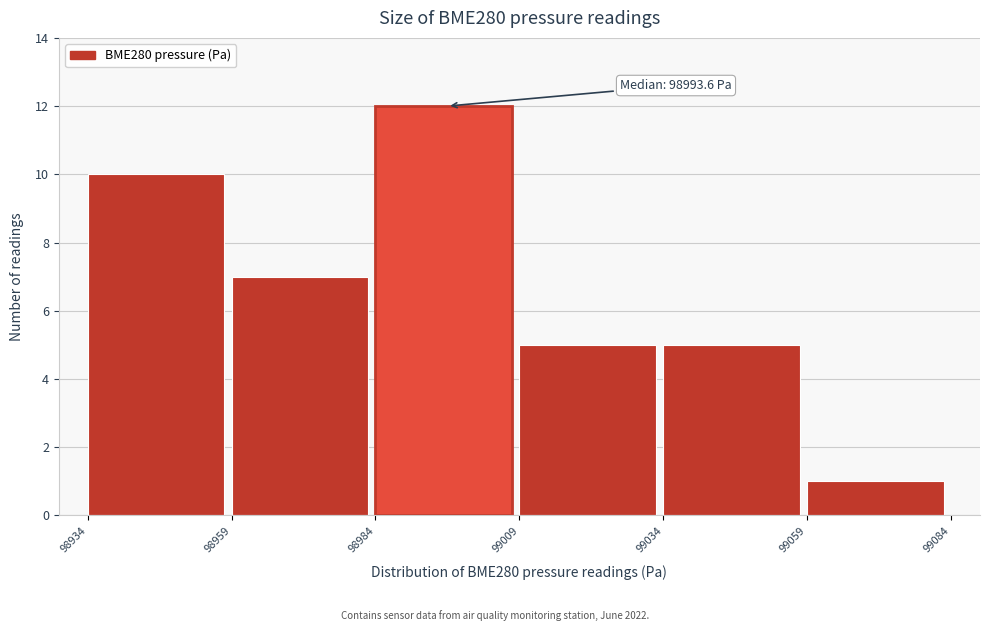

Which range on the x-axis has the tallest bar?

98984 to 99009